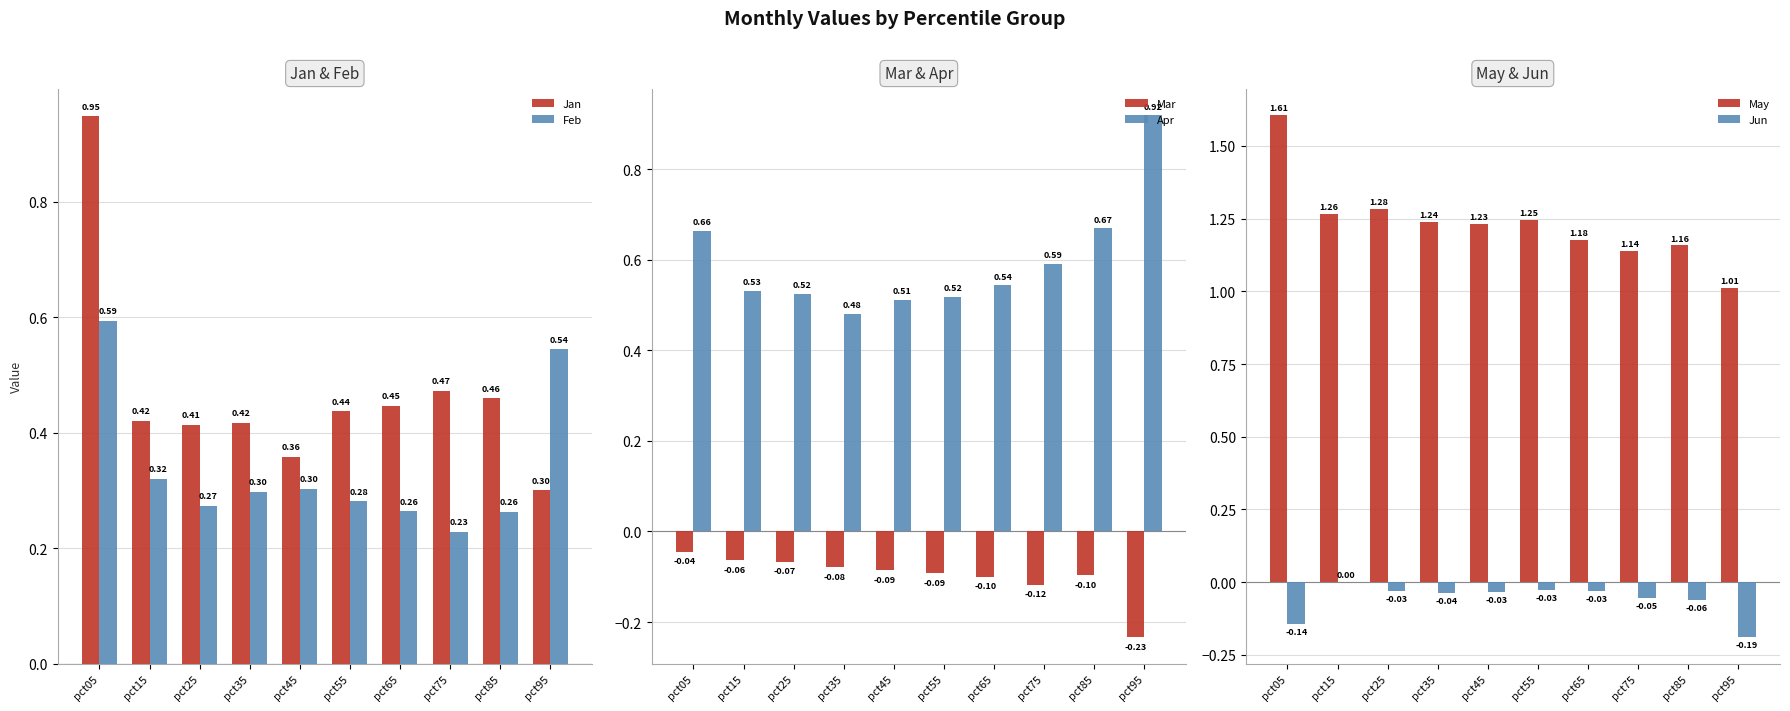

At which category does the chart reach its minimum across all series?

pct95